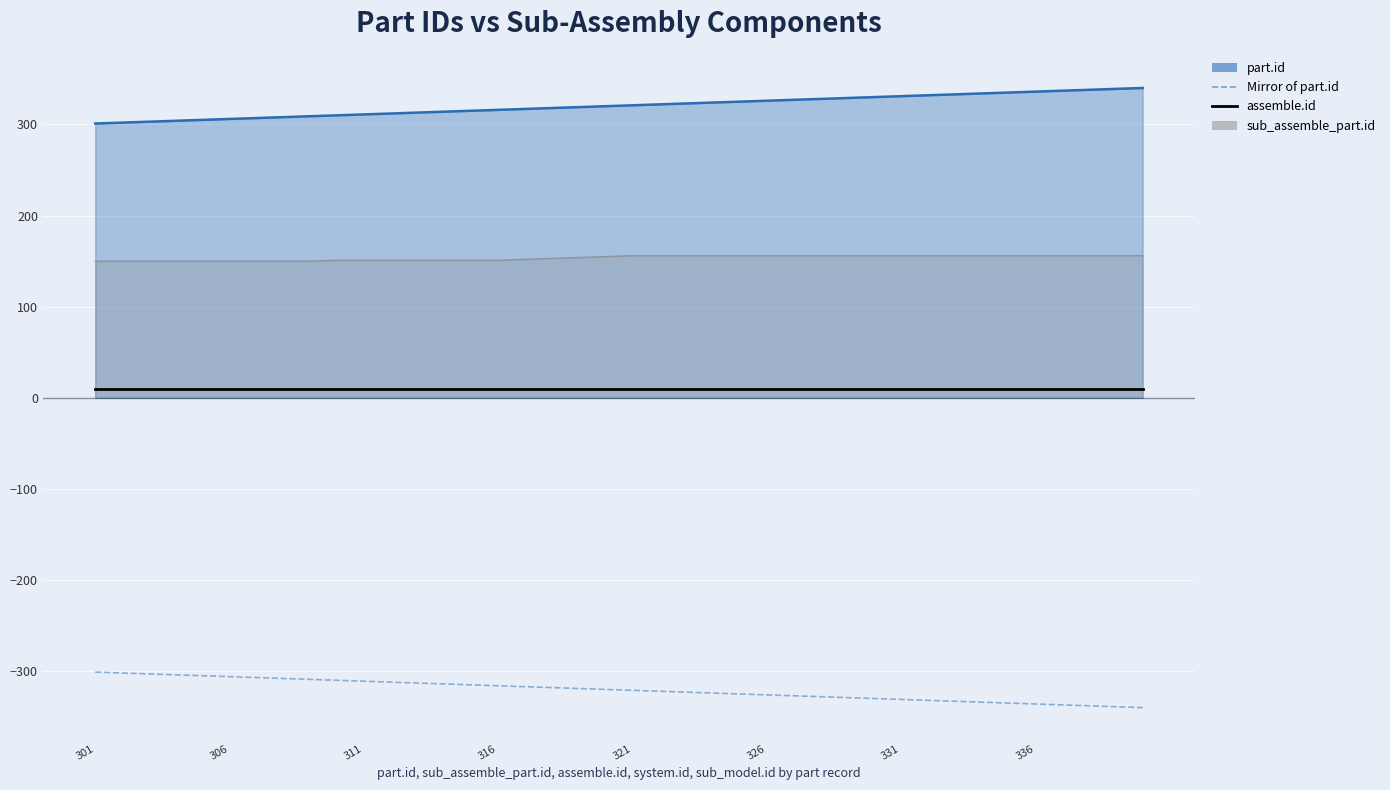

List the series in order of their peak value, highest first.

part.id (line), sub_assemble_part.id (line), assemble.id, Mirror of part.id